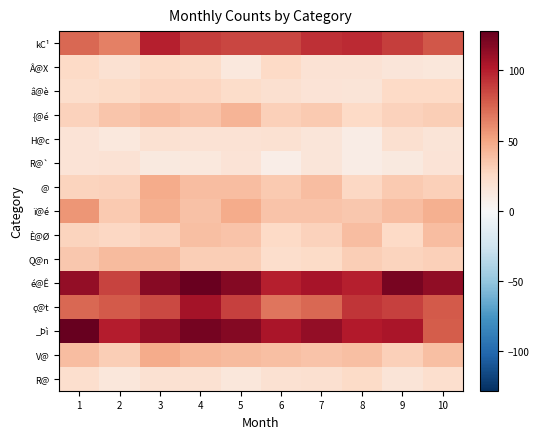

Reading left to right, what are all the values shown in this chart?

kC¹: 1=73	2=64	3=99	4=88	5=85	6=85	7=93	8=95	9=88	10=79
Â@X: 1=25	2=19	3=25	4=23	5=13	6=25	7=18	8=18	9=15	10=14
â@è: 1=22	2=24	3=27	4=27	5=23	6=20	7=17	8=16	9=25	10=25
{@é: 1=29	2=35	3=39	4=36	5=43	6=30	7=33	8=25	9=29	10=31
H@c: 1=17	2=13	3=19	4=18	5=18	6=19	7=15	8=9	9=20	10=16
R@`: 1=17	2=18	3=12	4=13	5=17	6=8	7=15	8=9	9=12	10=17
@: 1=28	2=29	3=47	4=39	5=39	6=33	7=39	8=26	9=33	10=30
ï@é: 1=56	2=33	3=45	4=37	5=47	6=36	7=36	8=34	9=39	10=45
È@Ø: 1=28	2=26	3=29	4=38	5=36	6=25	7=29	8=39	9=25	10=39
Q@n: 1=34	2=40	3=40	4=31	5=31	6=22	7=24	8=31	9=28	10=30
é@Ê: 1=112	2=86	3=116	4=126	5=117	6=99	7=105	8=99	9=121	10=113
ç@t: 1=73	2=78	3=84	4=106	5=87	6=68	7=73	8=91	9=87	10=78
_Þì: 1=128	2=100	3=111	4=122	5=117	6=104	7=112	8=101	9=104	10=77
V@: 1=39	2=31	3=47	4=42	5=40	6=38	7=36	8=38	9=30	10=38
R@: 1=21	2=14	3=19	4=19	5=14	6=19	7=20	8=24	9=16	10=21